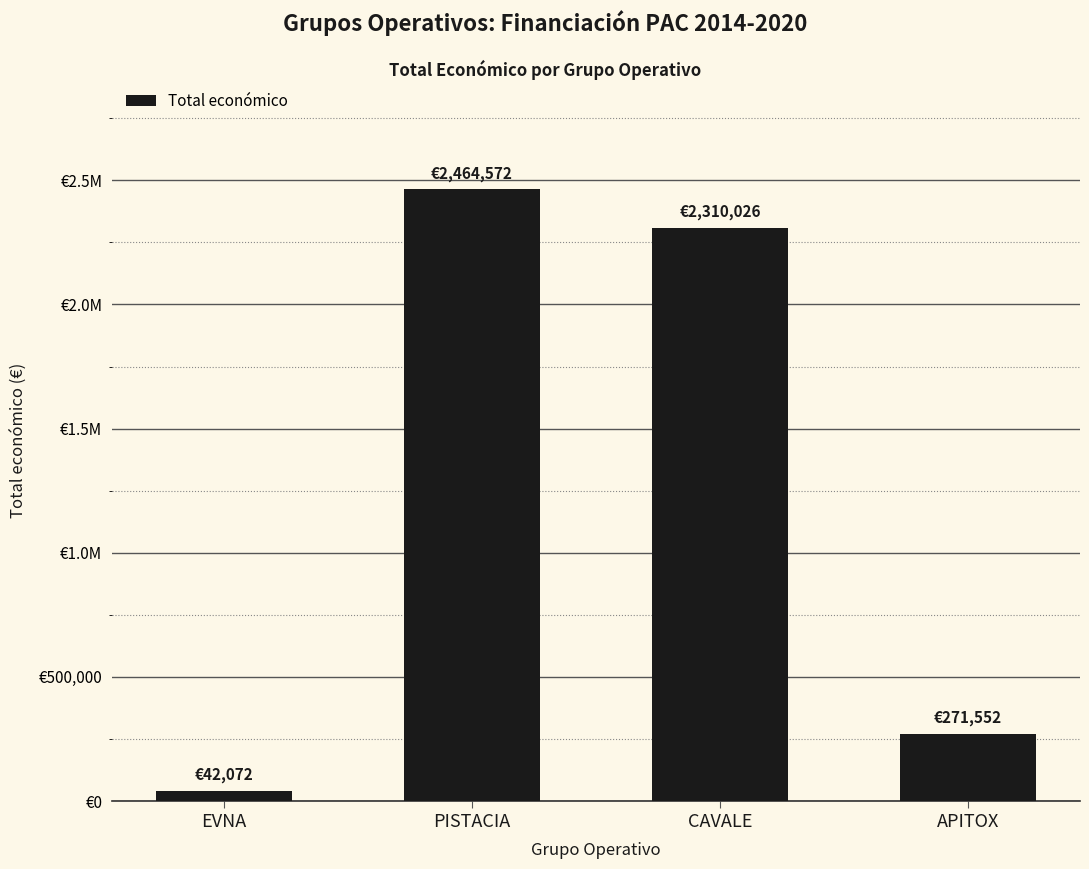

The value at PISTACIA is 2464572. True or false?

True